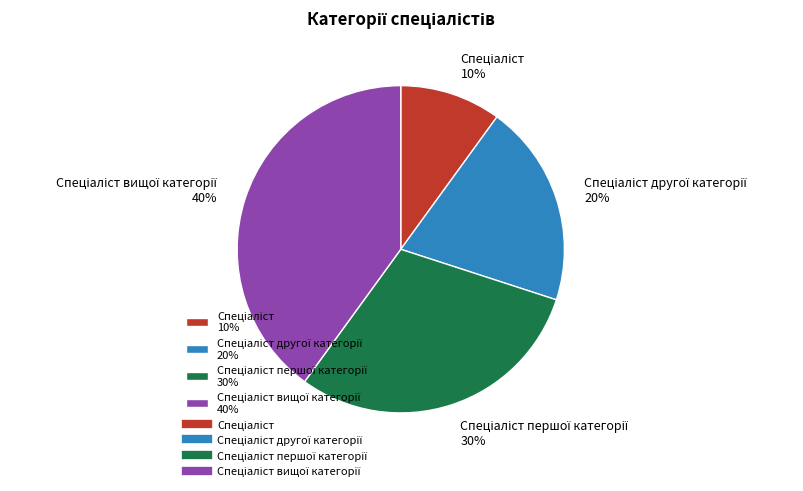

To the nearest percent, what is the difference between the largest and smallest slice percentages?

30%